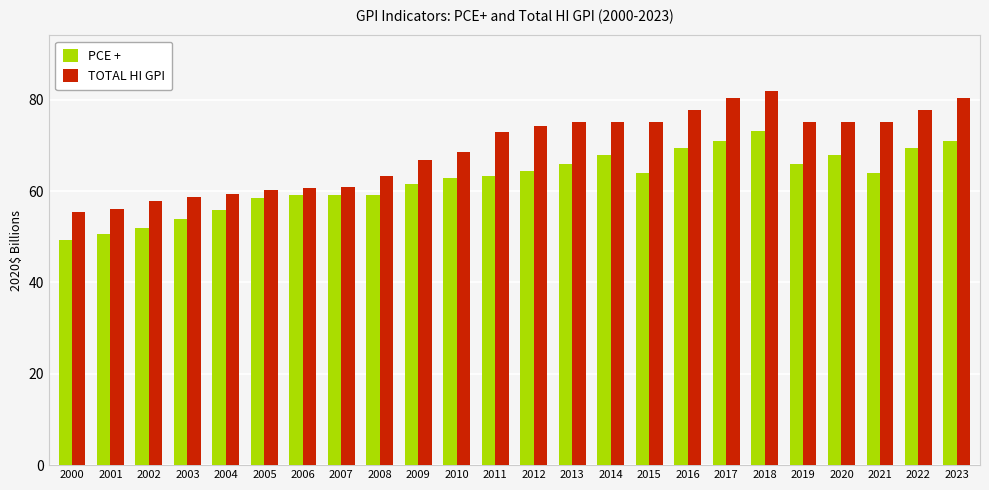

How many data points does each series have?

24